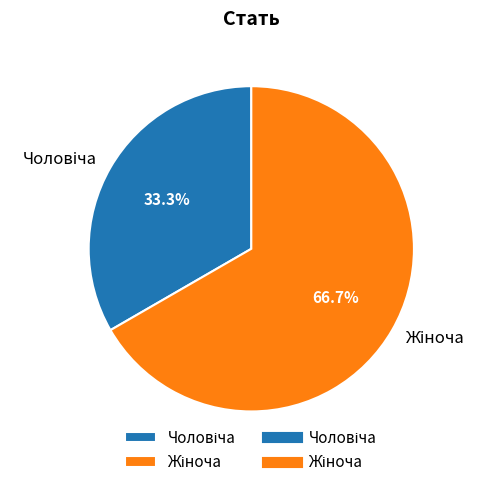

Does any single category account for the majority?

Yes